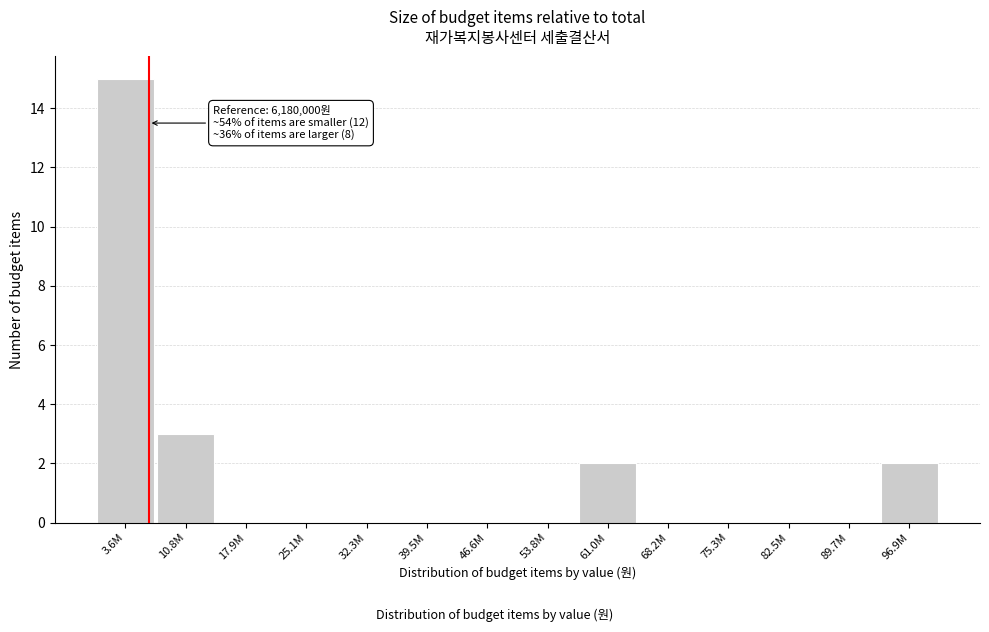

Reading left to right, extract all data points from this chart.

3.6M=15	10.8M=3	17.9M=0	25.1M=0	32.3M=0	39.5M=0	46.6M=0	53.8M=0	61.0M=2	68.2M=0	75.3M=0	82.5M=0	89.7M=0	96.9M=2